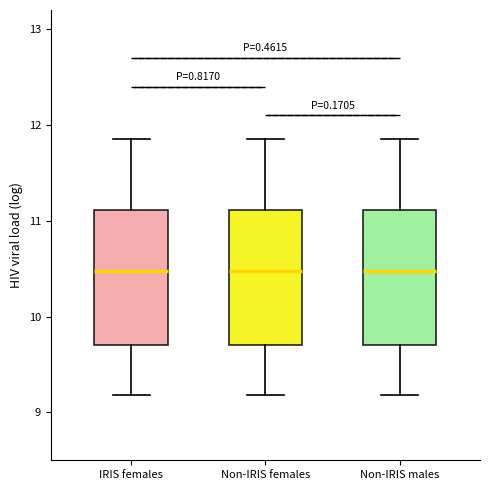

Reading left to right, read every box against the y-axis: the position of its median line, the range the box covers, and the ends of its whiskers. The values are not printed on the chart, so give them approximately, as read against the axis.

IRIS females: median 10.5, box 9.7 to 11.1, whiskers 9.2 to 11.9
Non-IRIS females: median 10.5, box 9.7 to 11.1, whiskers 9.2 to 11.9
Non-IRIS males: median 10.5, box 9.7 to 11.1, whiskers 9.2 to 11.9